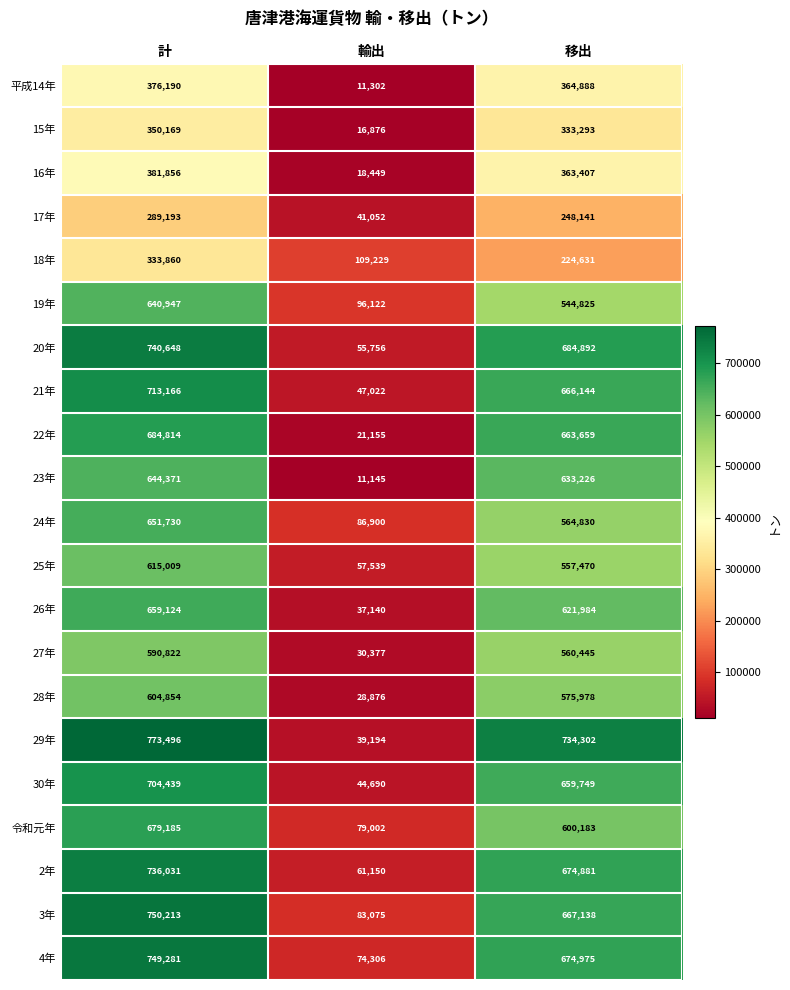

What value does the 令和元年 series have at 移出, to the nearest 50?

600200